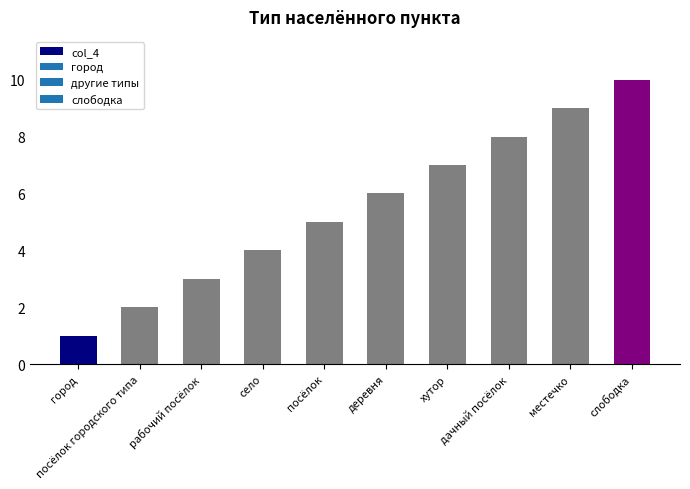

The value at деревня is 6. True or false?

True